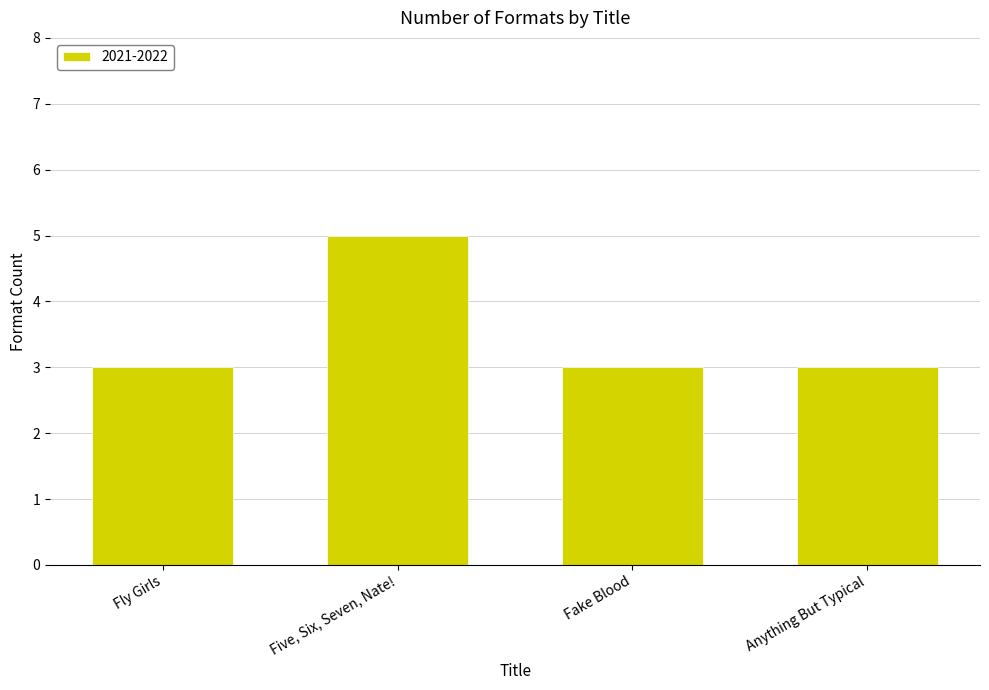

What is the difference between the maximum and minimum values?

2